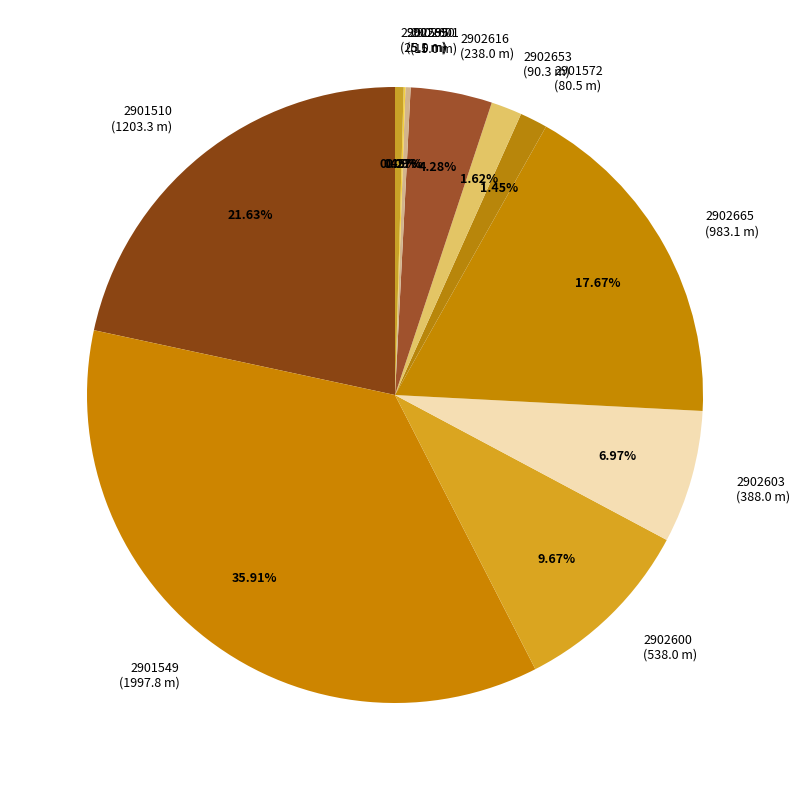

Between 2902653 (90.3 m) and 2902665 (983.1 m), which is larger?

2902665 (983.1 m)